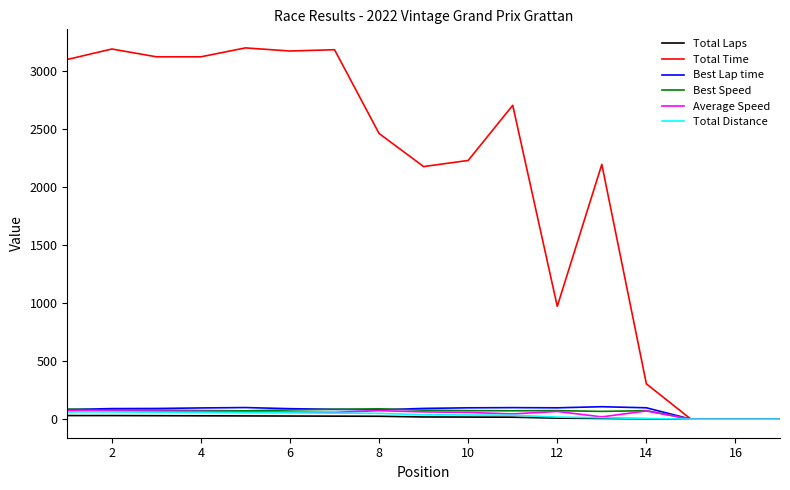

What is the maximum value for Best Lap time?

107.4